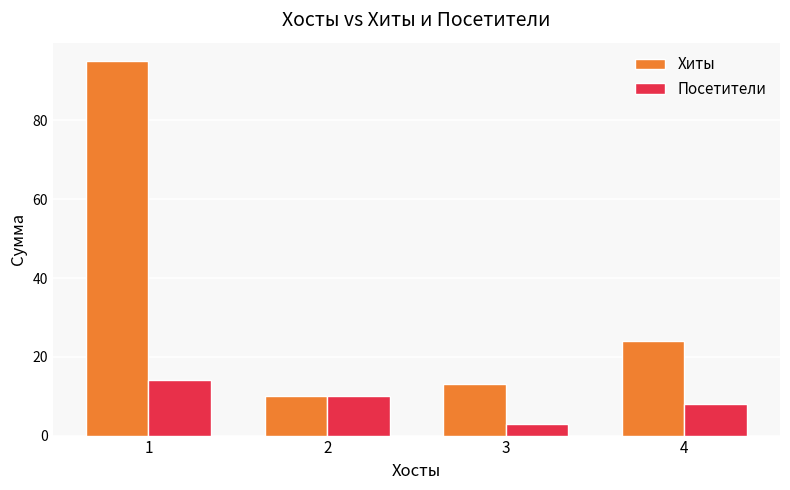

The value of Посетители at 1 is 14. True or false?

True